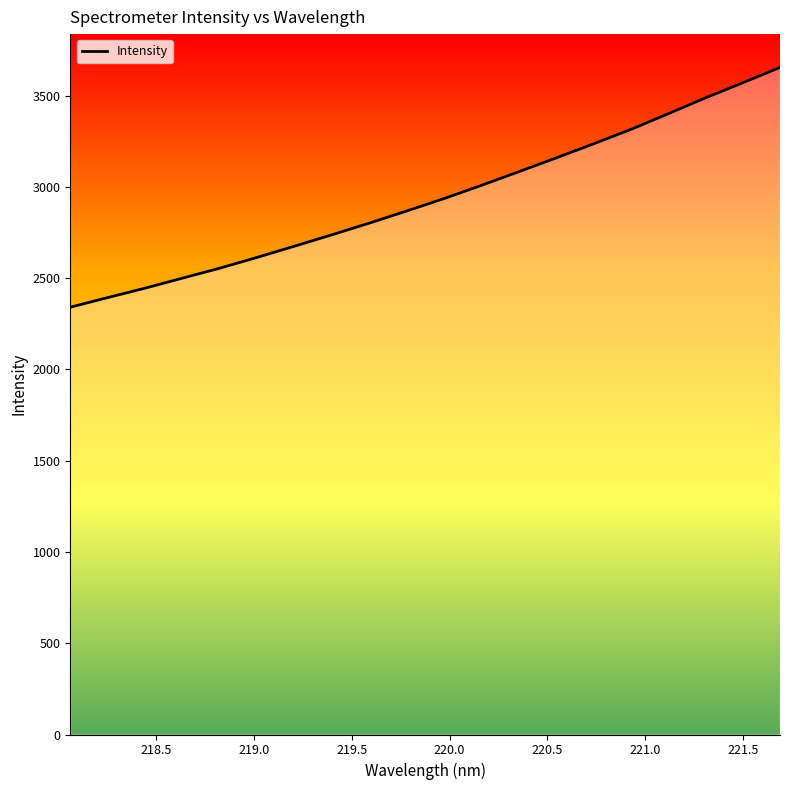

Reading left to right, what are all the values shown in this chart?

2340.9	2393.6	2445.3	2500.1	2554.8	2614.0	2675.4	2737.7	2801.6	2868.0	2936.0	3008.3	3083.1	3158.7	3235.7	3314.7	3400.4	3487.7	3570.6	3654.6